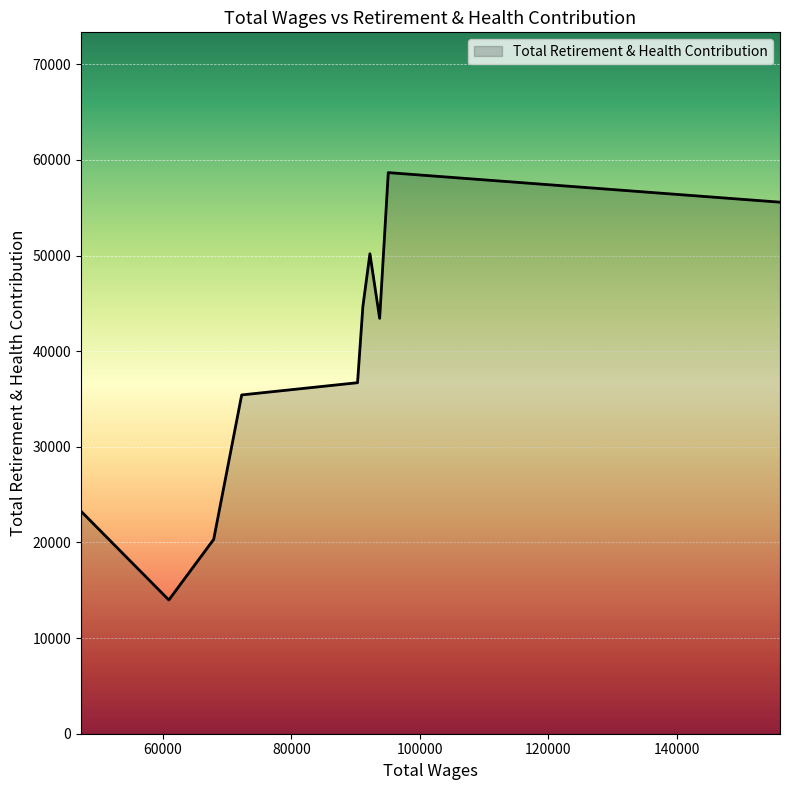

What is the difference between the maximum and minimum values?

44687